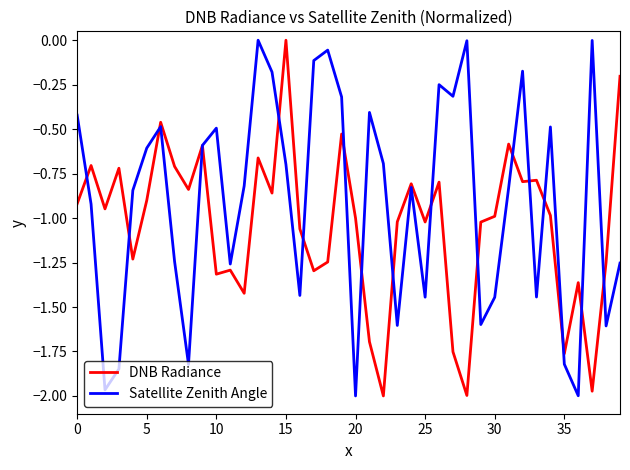

List the series in order of their overall mean, lowest first.

DNB Radiance, Satellite Zenith Angle